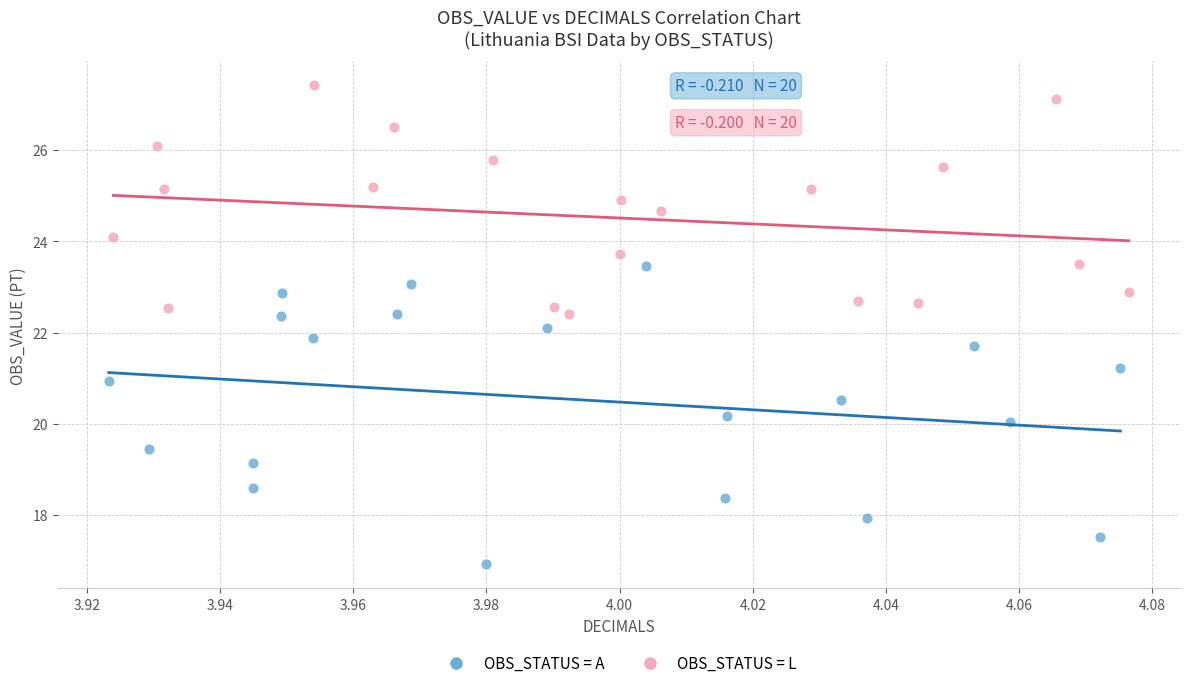

Which series reaches the minimum Y coordinate?

OBS_STATUS = A